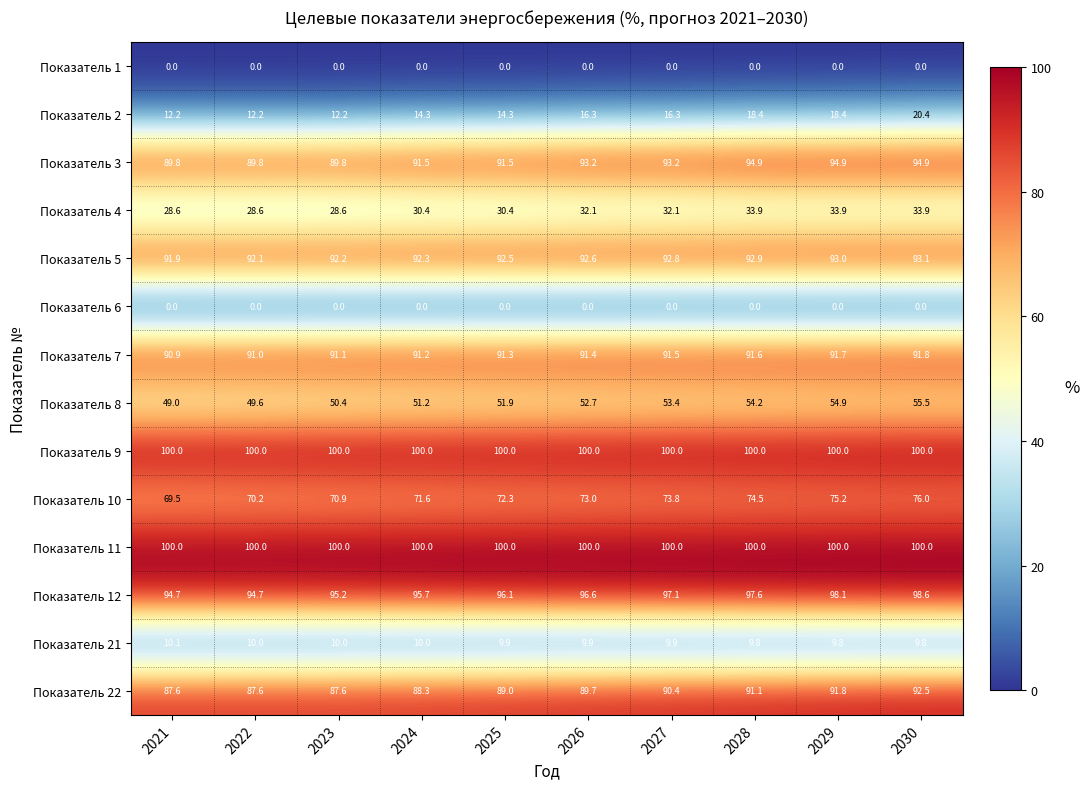

Which series has the largest range (max minus min)?

Показатель 2